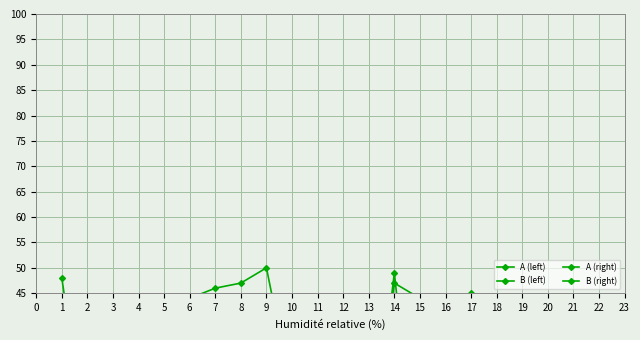

Is it true that B (right) equals 3 at 2?

False